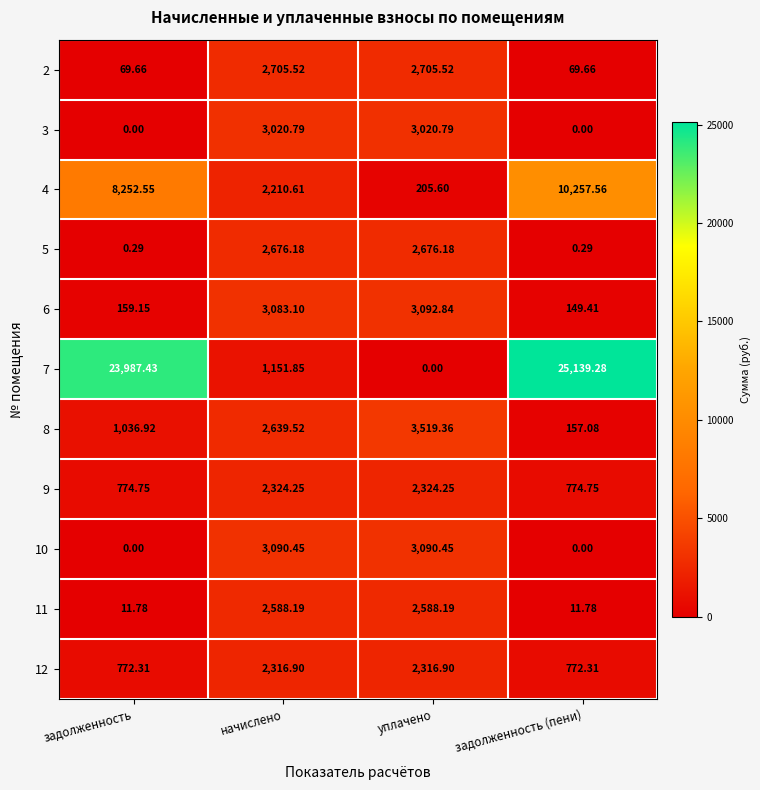

Count the number of categories in the chart.

4